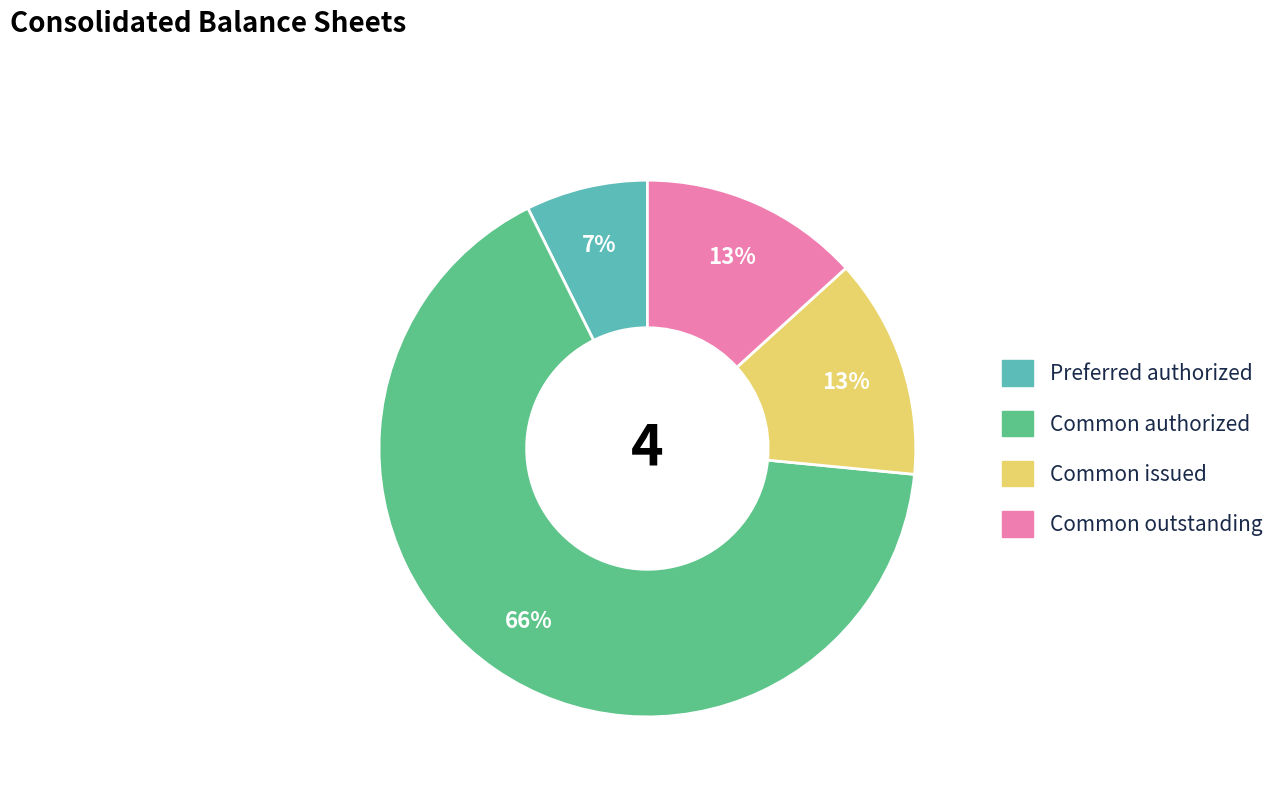

Count the number of slices in the pie.

4